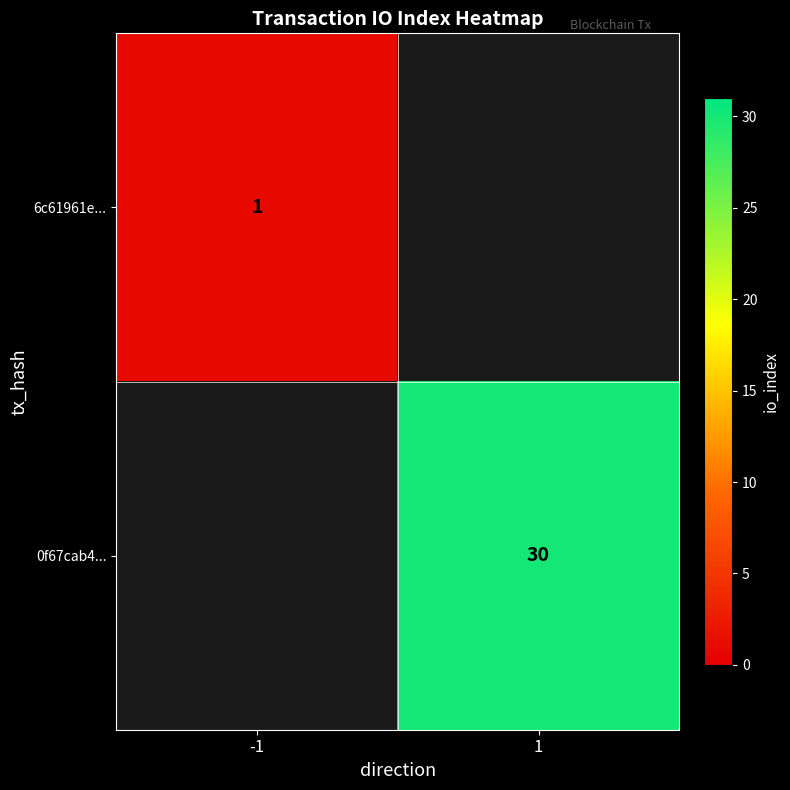

True or false: 6c61961e... has a value of 1 at -1.

True